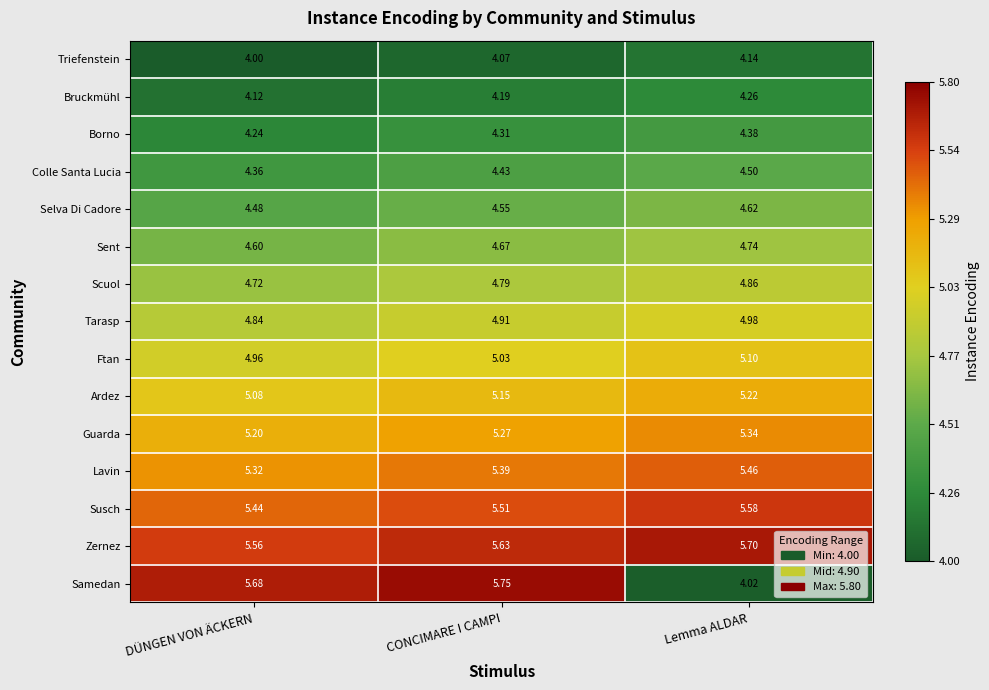

Rank the series at CONCIMARE I CAMPI from highest to lowest value.

Samedan, Zernez, Susch, Lavin, Guarda, Ardez, Ftan, Tarasp, Scuol, Sent, Selva Di Cadore, Colle Santa Lucia, Borno, Bruckmühl, Triefenstein